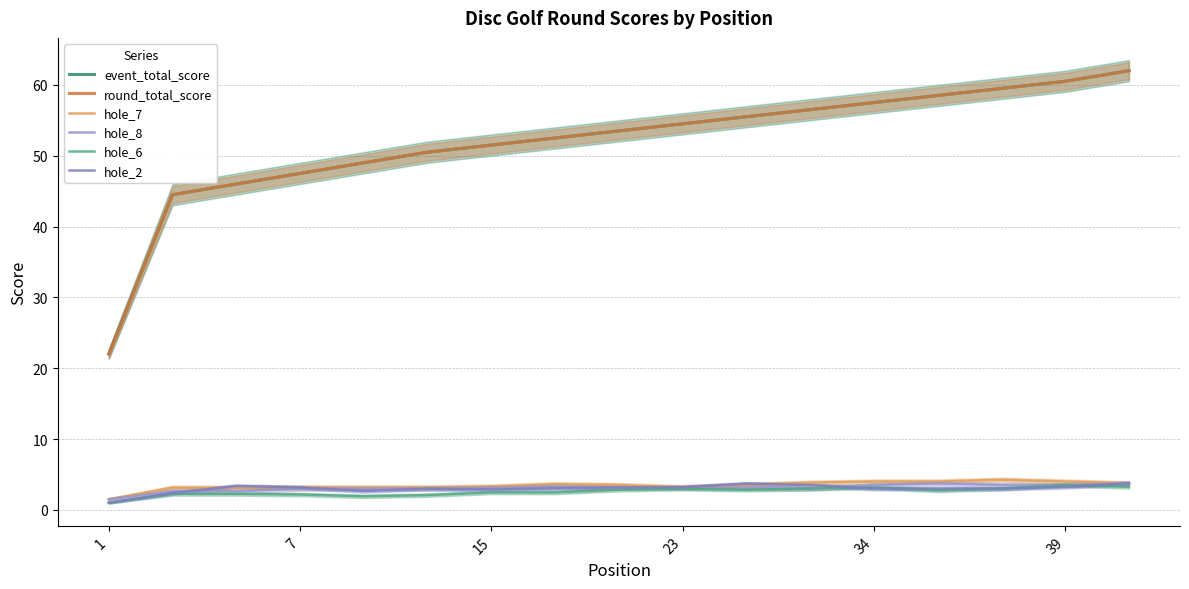

Which series has the largest total across all categories?

event_total_score